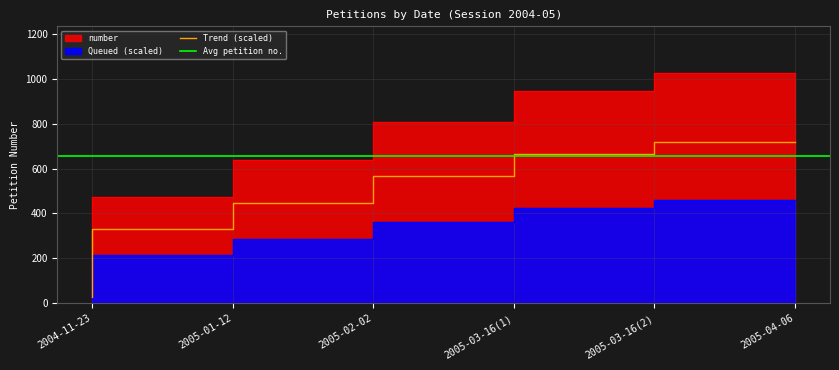

Rank the categories by Trend (scaled) value from lowest to highest.

2004-11-23, 2005-01-12, 2005-02-02, 2005-03-16(1), 2005-03-16(2), 2005-04-06